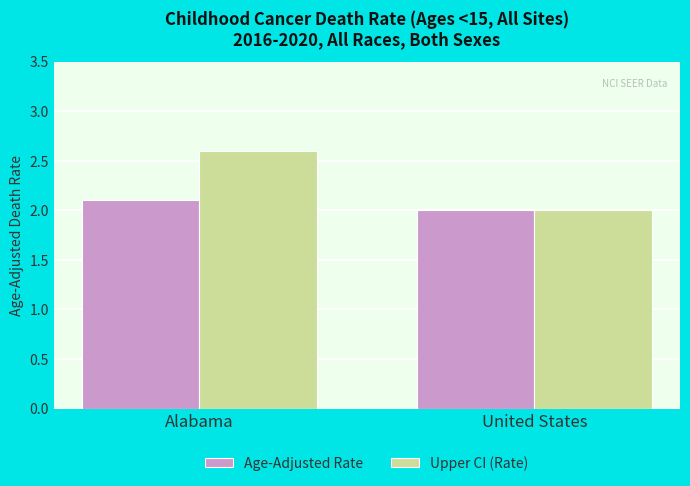

What value does the Upper CI (Rate) series have at United States?

2.0